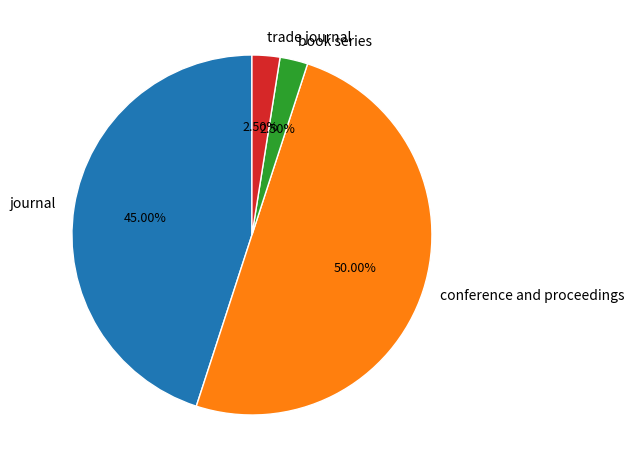

How many segments does this pie chart have?

4